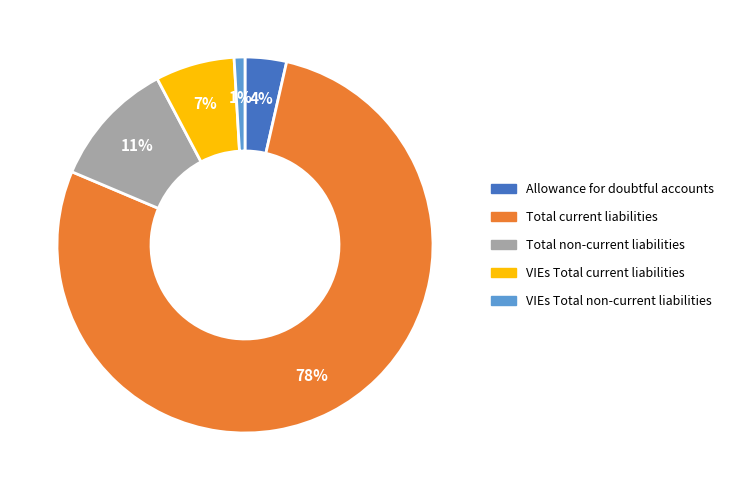

What is the ratio of the value at VIEs Total current liabilities to the value at Total non-current liabilities?

0.6